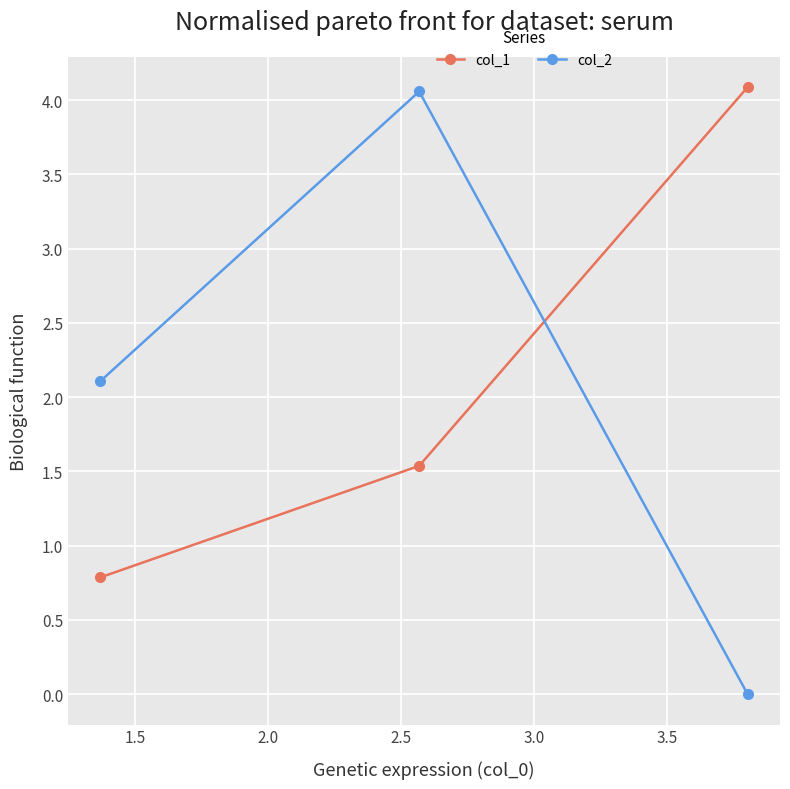

Reading left to right, list all the values displayed in this chart.

col_1: 0.8	1.5	4.1
col_2: 2.1	4.1	0.0